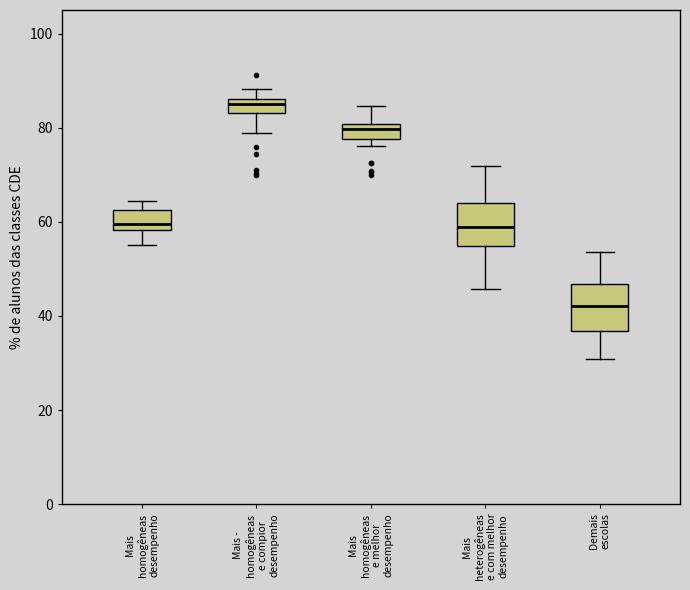

Where does the median line of the box for Mais homogêneas desempenho sit on the y-axis? The values are not printed on the chart, so give them approximately, as read against the axis.

60